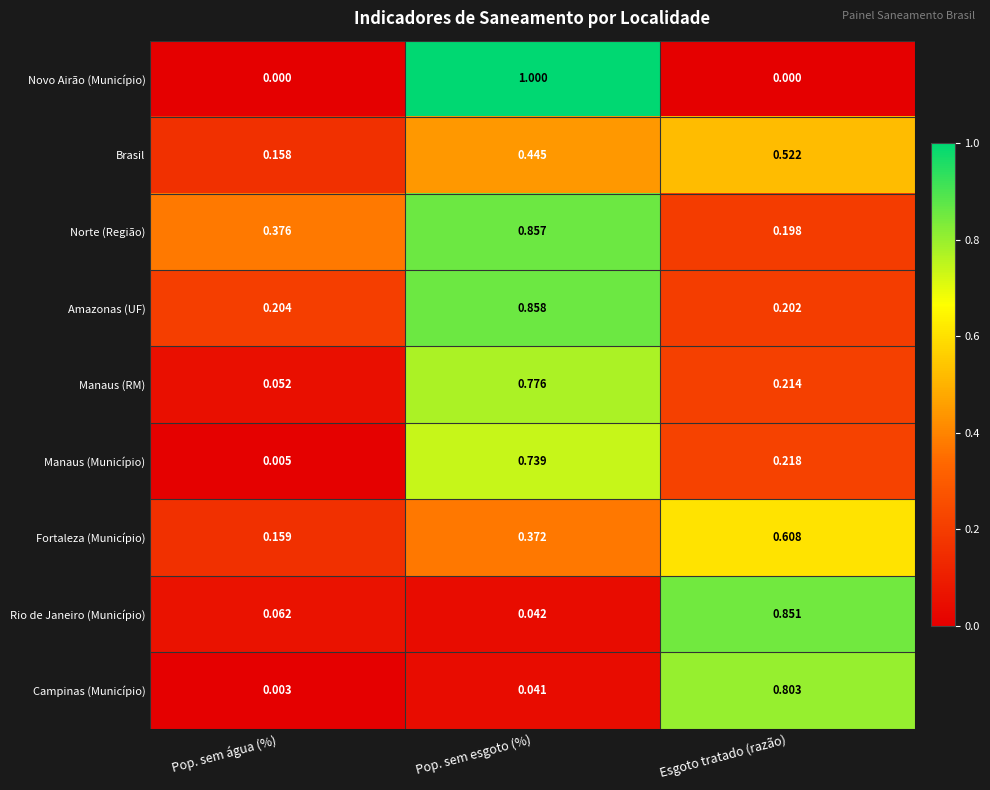

Rank the series at Pop. sem esgoto (%) from highest to lowest value.

Novo Airão (Município), Amazonas (UF), Norte (Região), Manaus (RM), Manaus (Município), Brasil, Fortaleza (Município), Rio de Janeiro (Município), Campinas (Município)